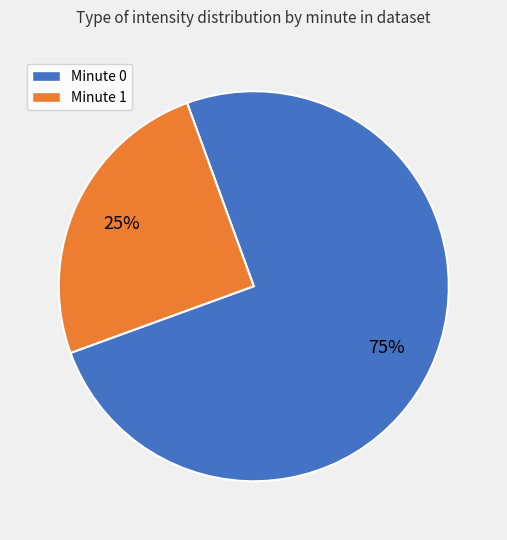

To the nearest percent, what is the average slice percentage?

50%